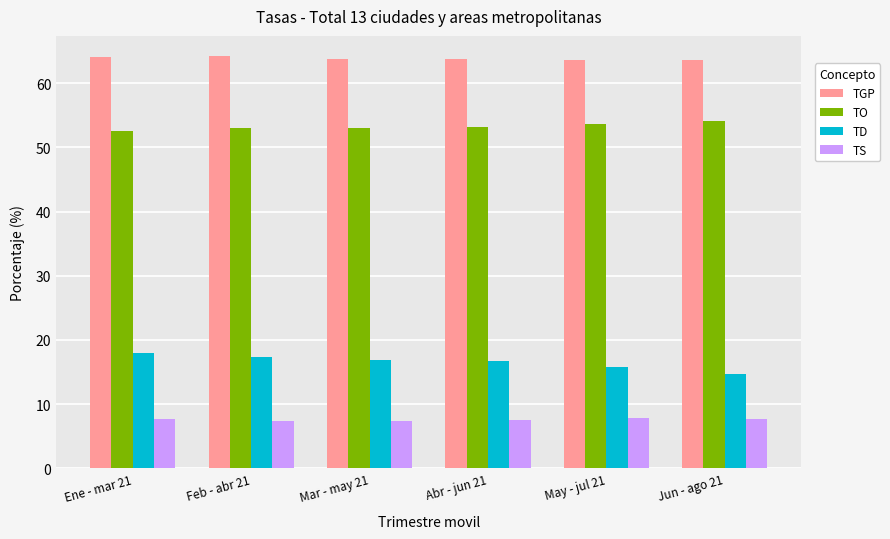

Which series has the largest range (max minus min)?

TD